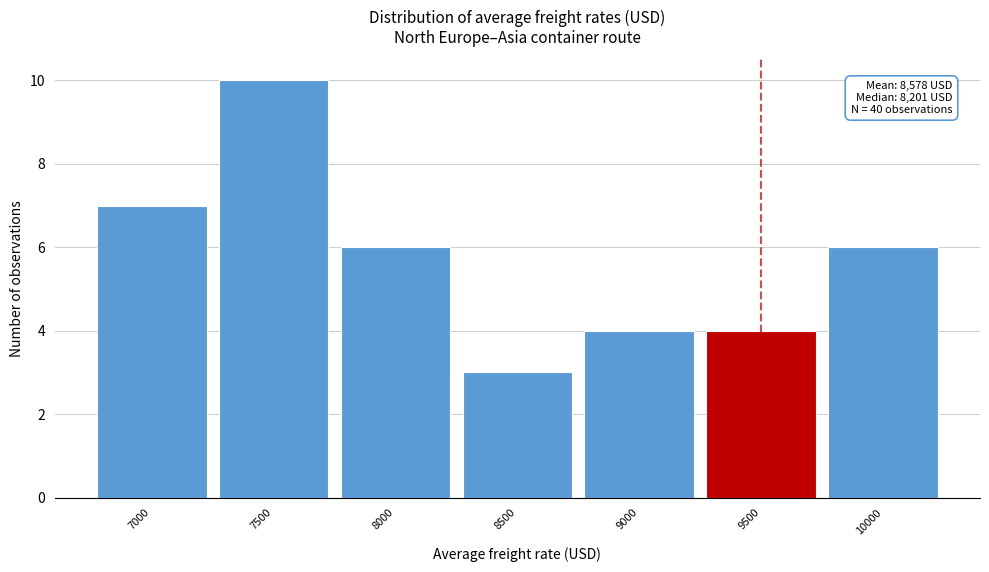

Reading left to right, list all the values displayed in this chart.

7	10	6	3	4	4	6